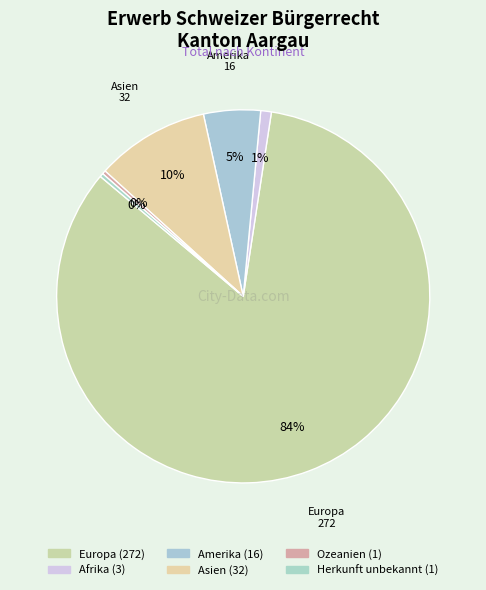

Rank the categories by value from highest to lowest.

Europa, Asien, Amerika, Afrika, Ozeanien, Herkunft unbekannt